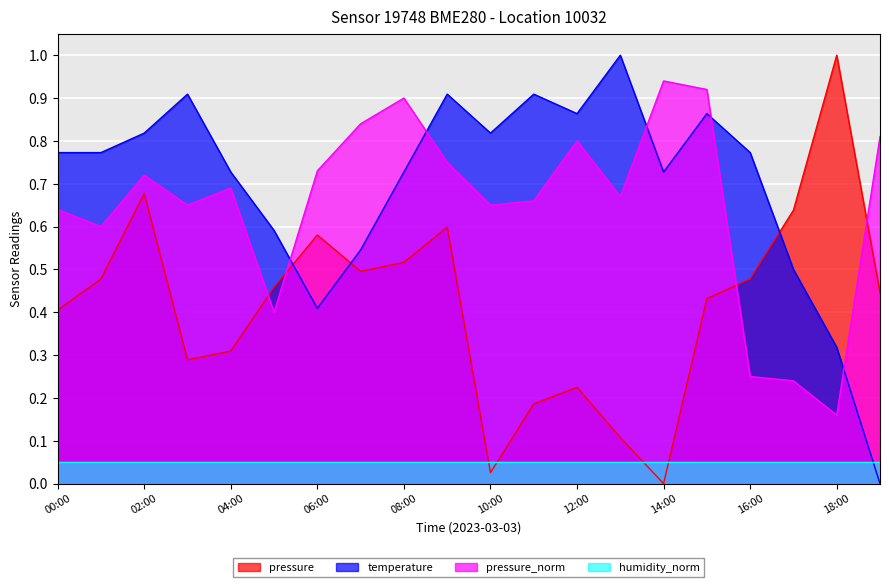

The temperature series shows 0.7 at 08:00. True or false?

True